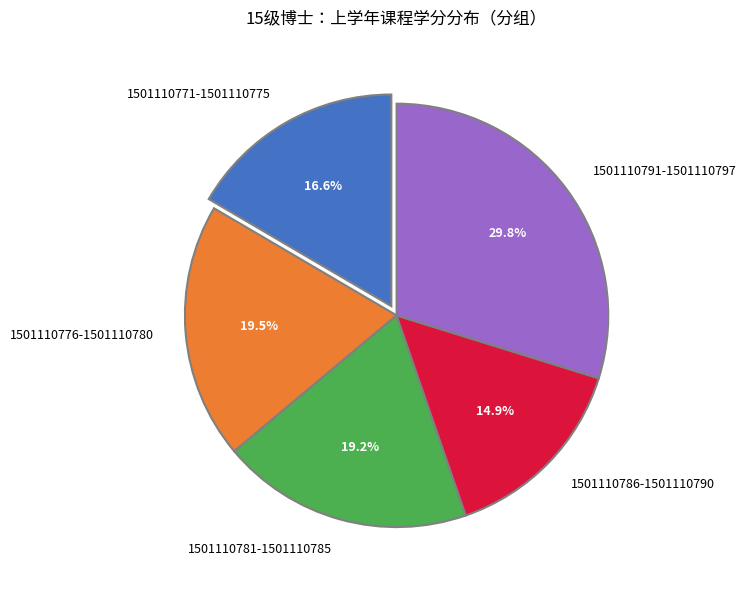

What is the smallest slice in the pie chart?

1501110786-1501110790